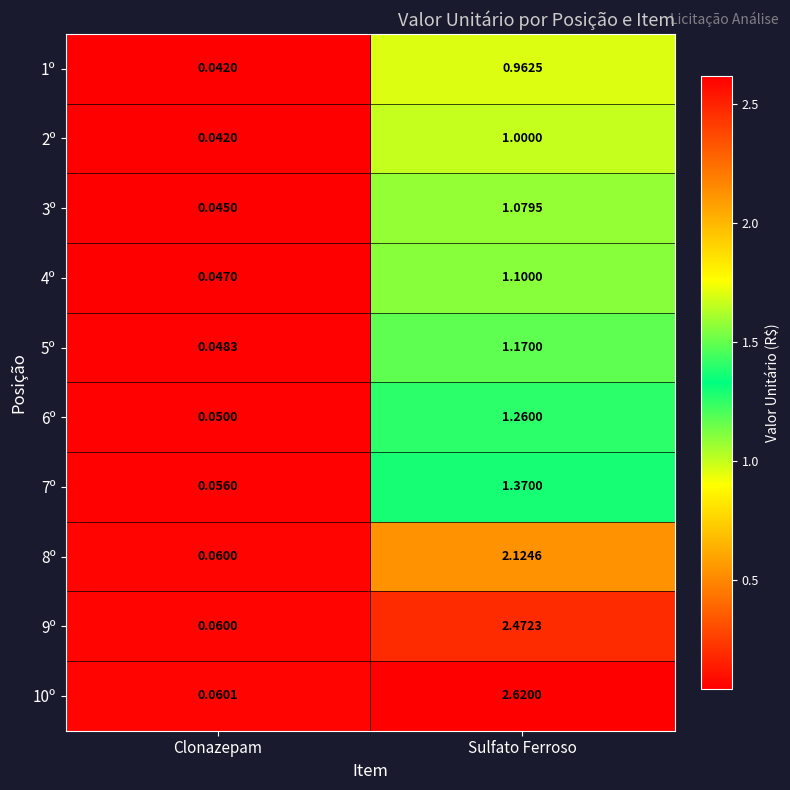

At which label does 5º first exceed 1?

Sulfato Ferroso